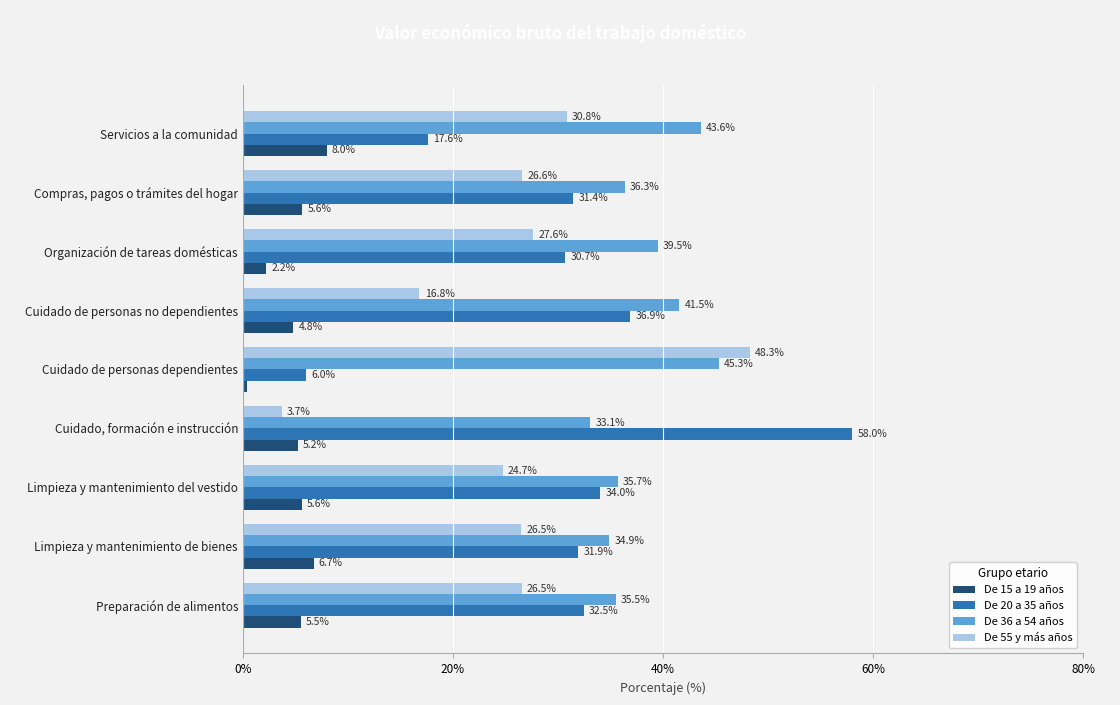

What are all the series names shown in the legend?

De 15 a 19 años, De 20 a 35 años, De 36 a 54 años, De 55 y más años